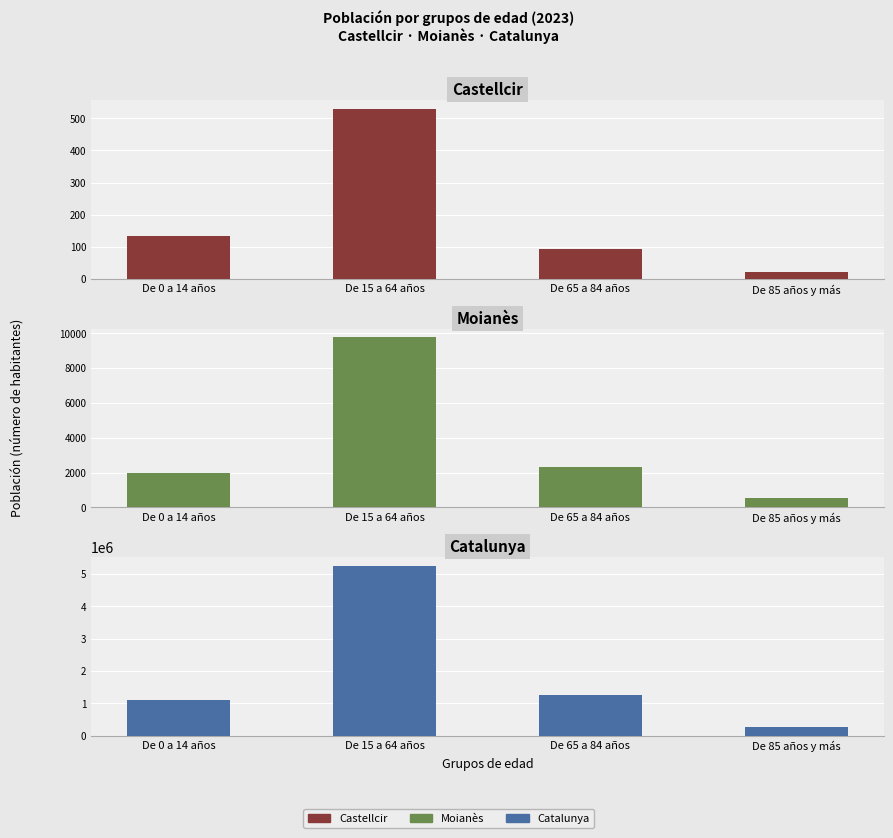

Which series has the largest range (max minus min)?

Catalunya